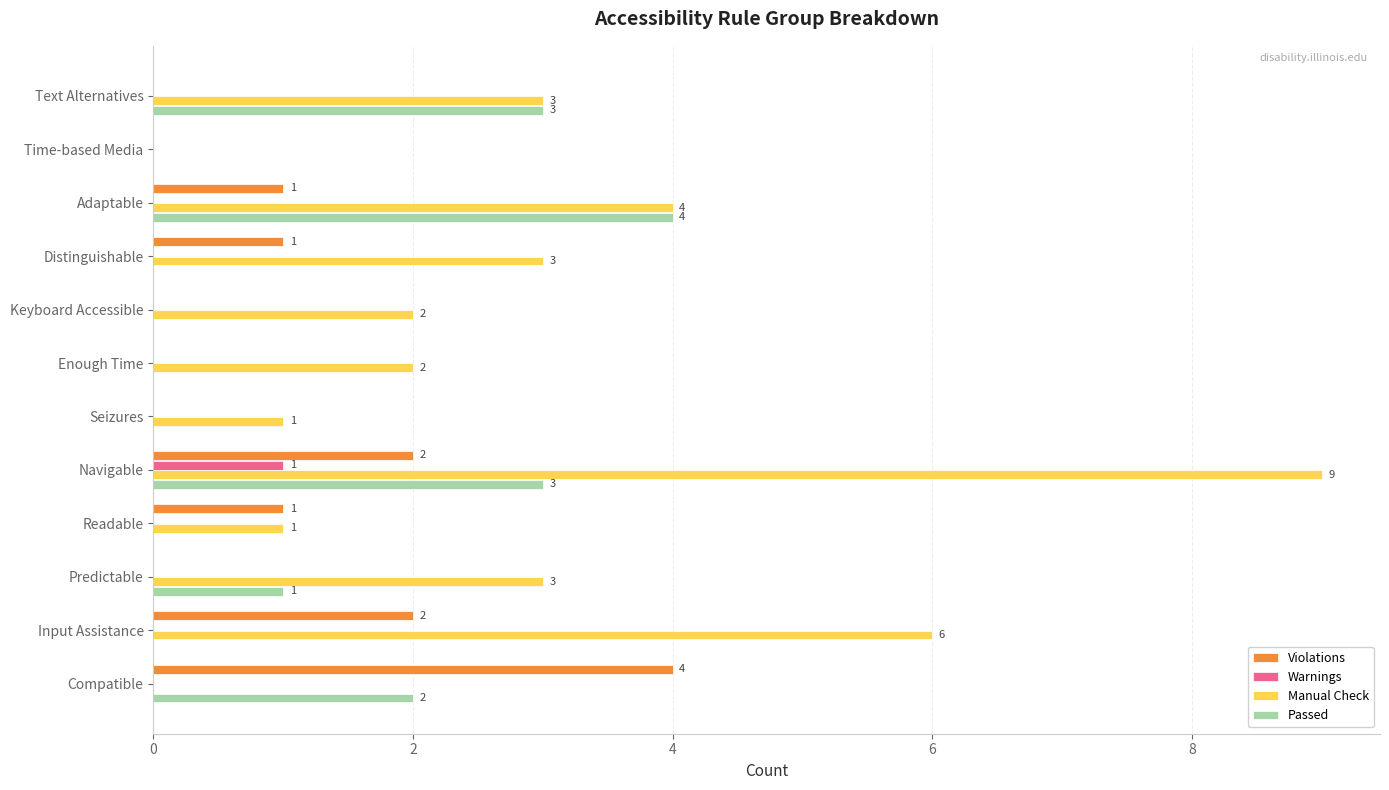

Is it true that Manual Check equals 0 at Time-based Media?

True